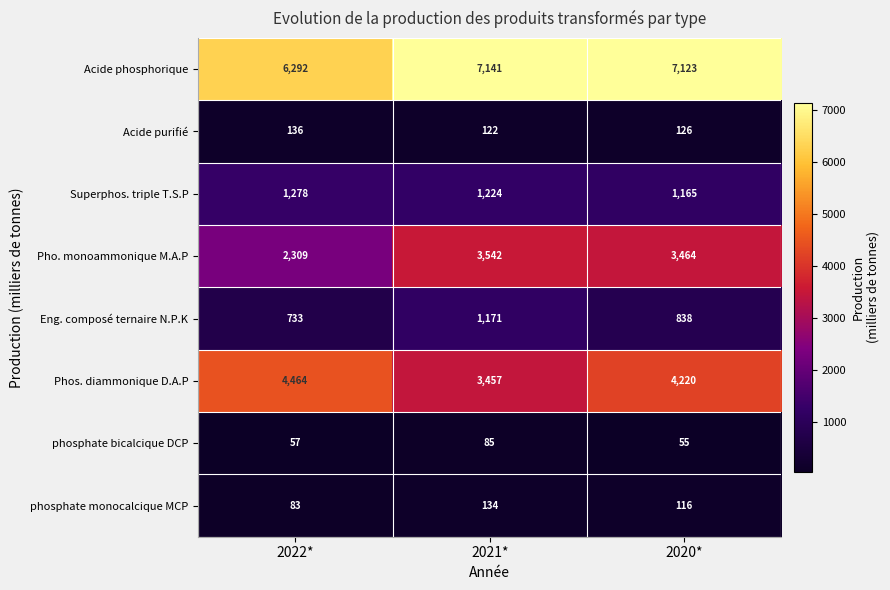

What is the approximate value of Pho. monoammonique M.A.P at 2021*?

3542